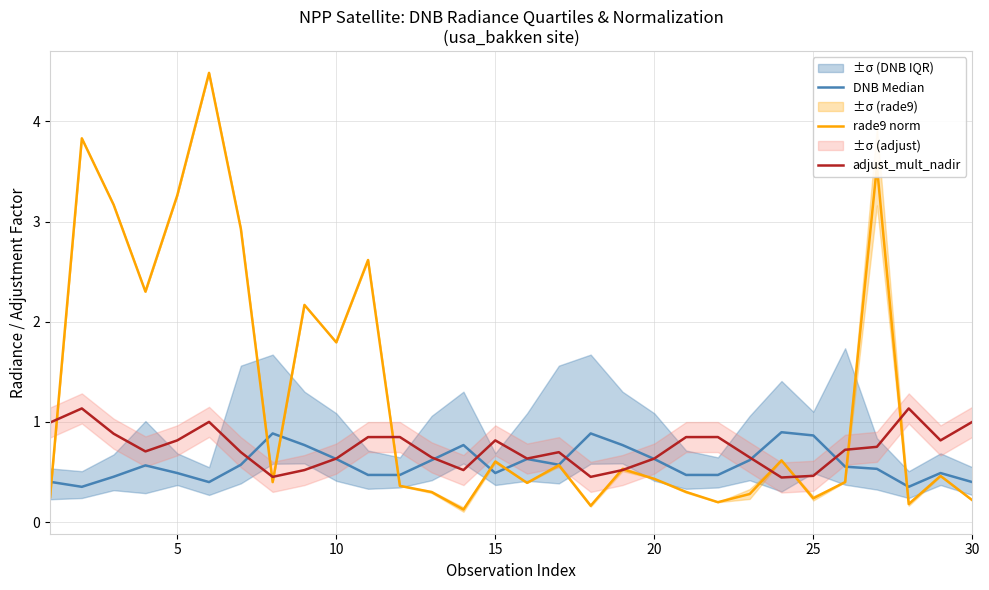

List the series in order of their peak value, lowest first.

DNB Median, adjust_mult_nadir, rade9 norm